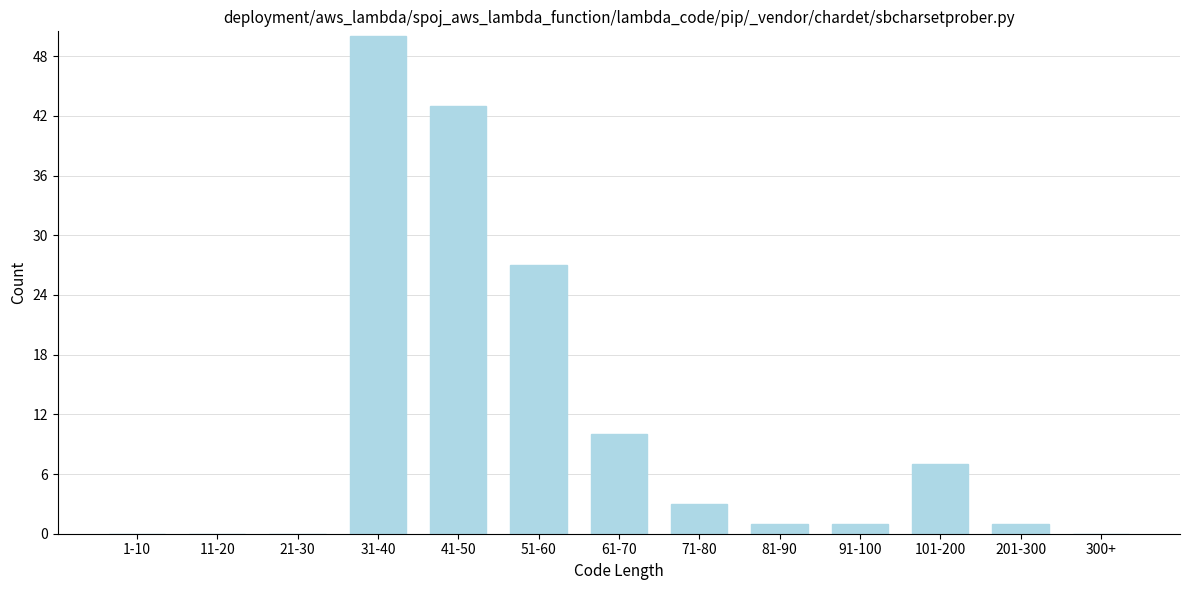

Reading left to right, list all the values displayed in this chart.

1-10=0	11-20=0	21-30=0	31-40=50	41-50=43	51-60=27	61-70=10	71-80=3	81-90=1	91-100=1	101-200=7	201-300=1	300+=0